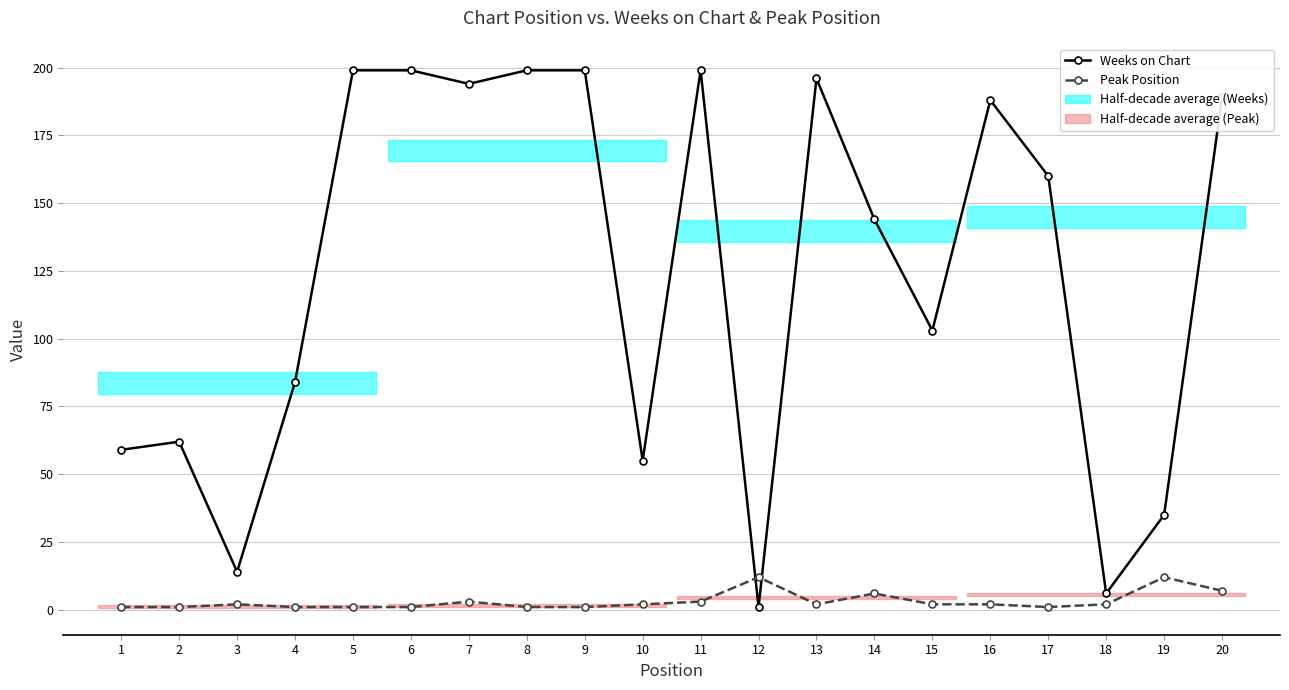

True or false: Peak Position has more than 0 interior local peaks.

True